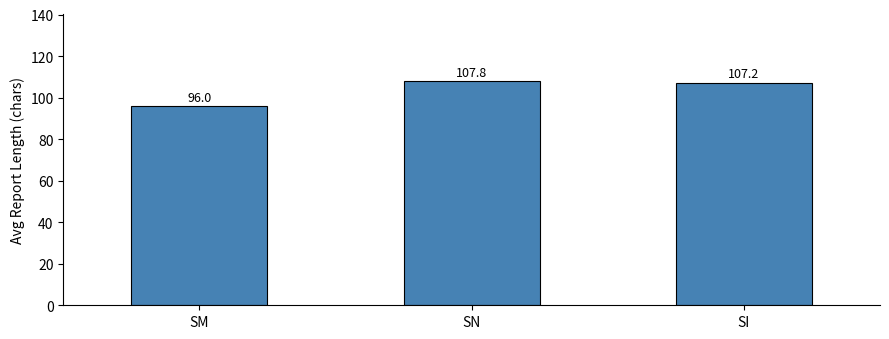

Is it true that the value at SI is 107.2?

True